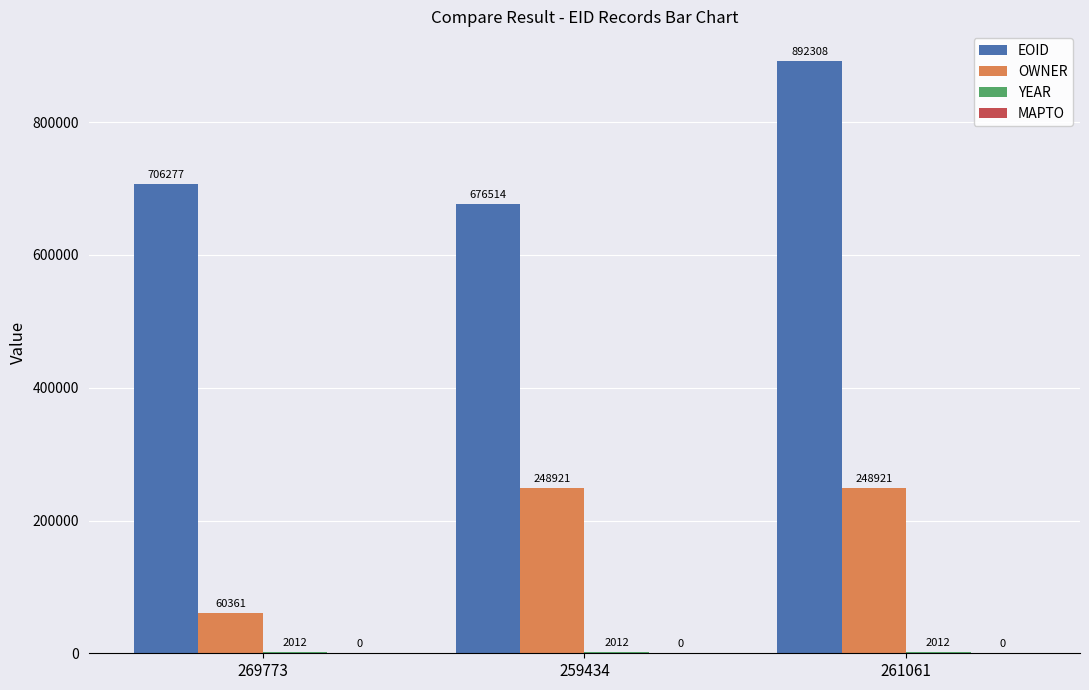

Which series has the largest range (max minus min)?

EOID